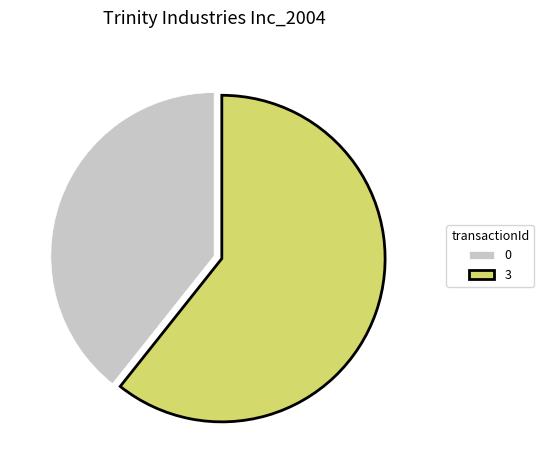

How many slices are in this pie chart?

2